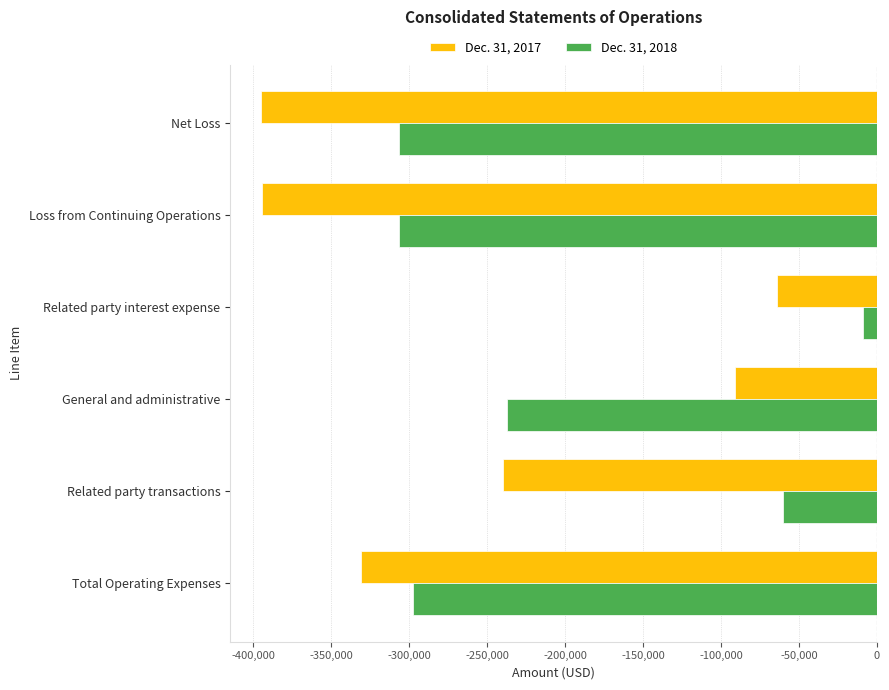

What is the sum of all Dec. 31, 2017 values?

-1515521